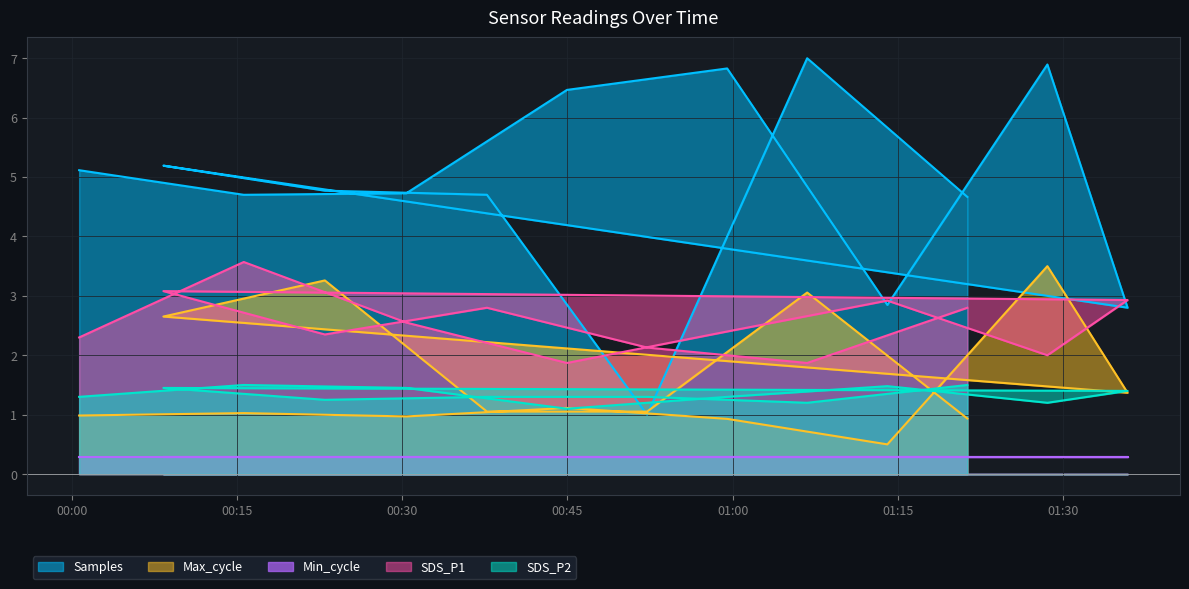

At which category does the chart reach its peak across all series?

2021/01/31 01:06:46